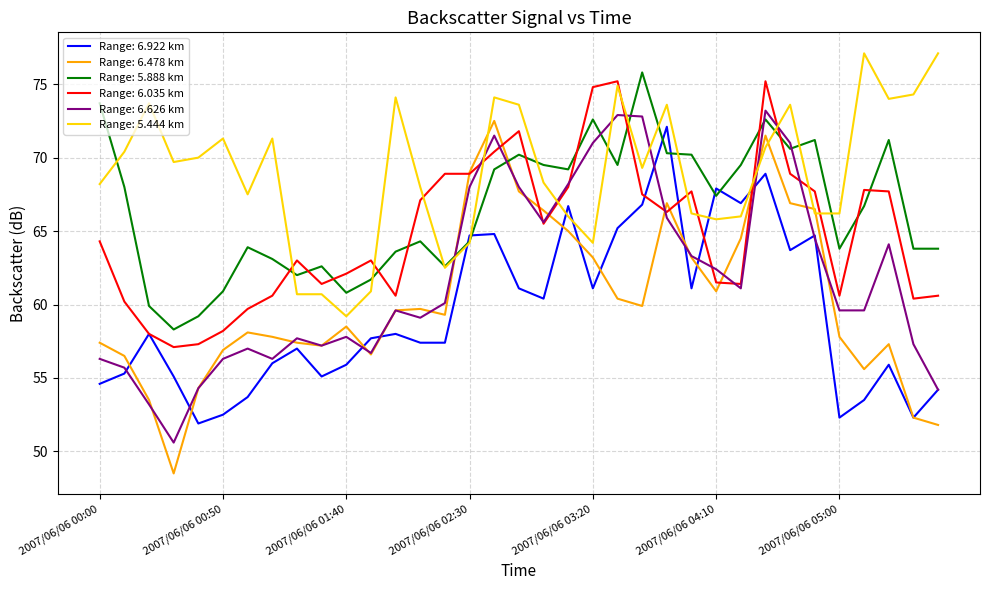

True or false: Range: 6.626 km and Range: 5.888 km cross at least once.

True